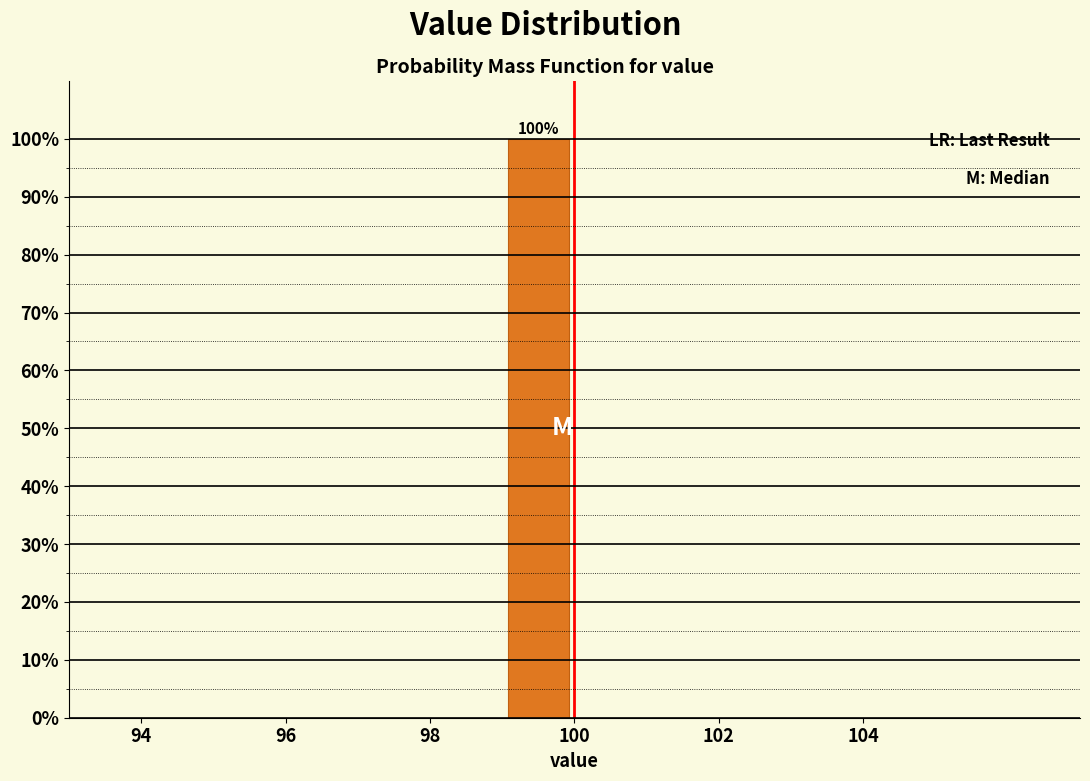

Which range on the x-axis has the tallest bar?

99 to 100